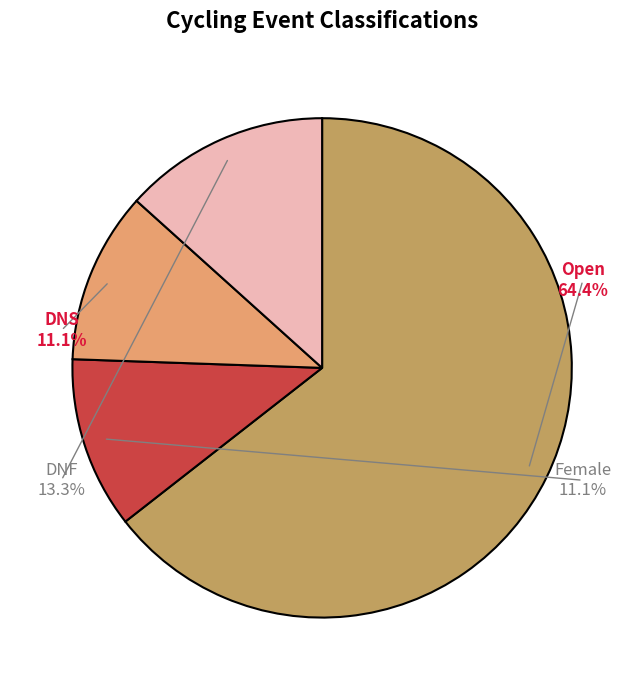

How many segments does this pie chart have?

4